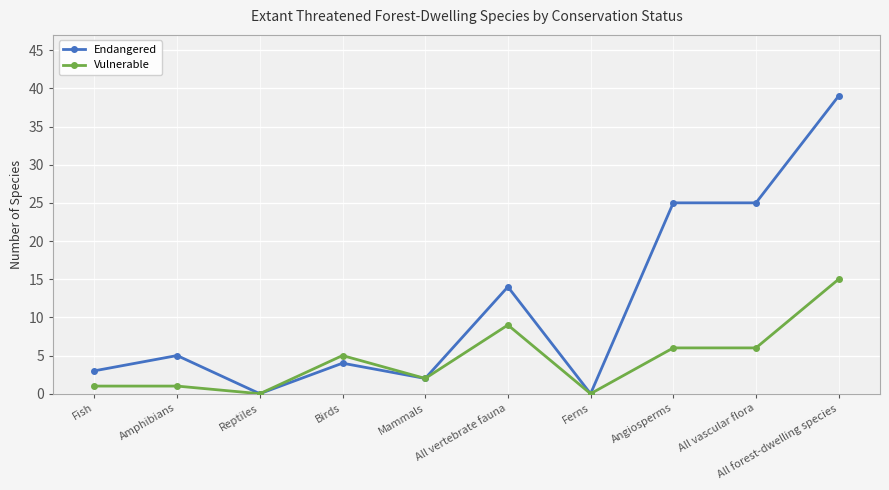

What are all the series names shown in the legend?

Endangered, Vulnerable